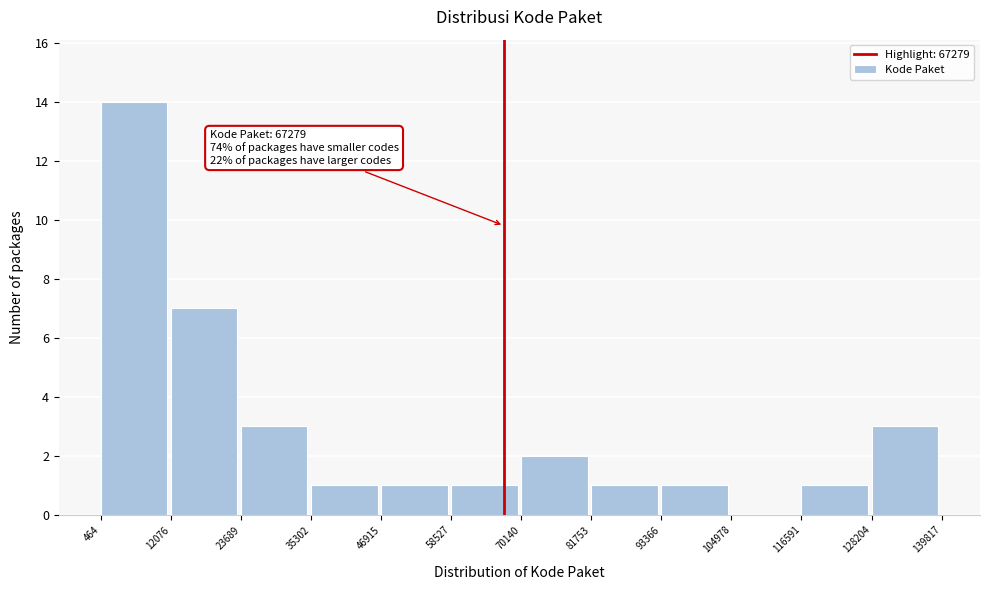

Over which range of the x-axis is the bar tallest?

464 to 12076